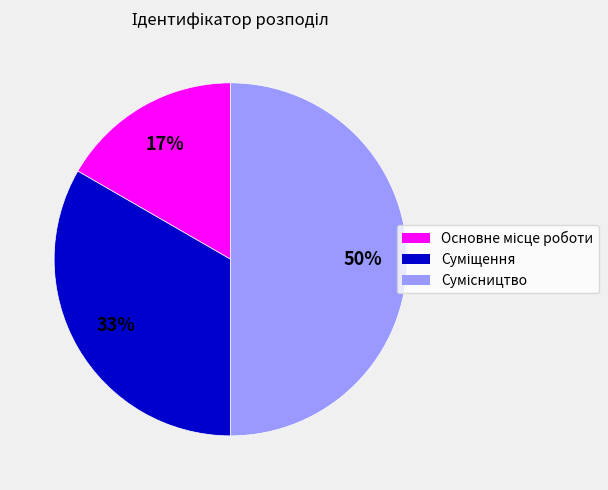

To the nearest percent, what is the difference between the largest and smallest slice percentages?

33%